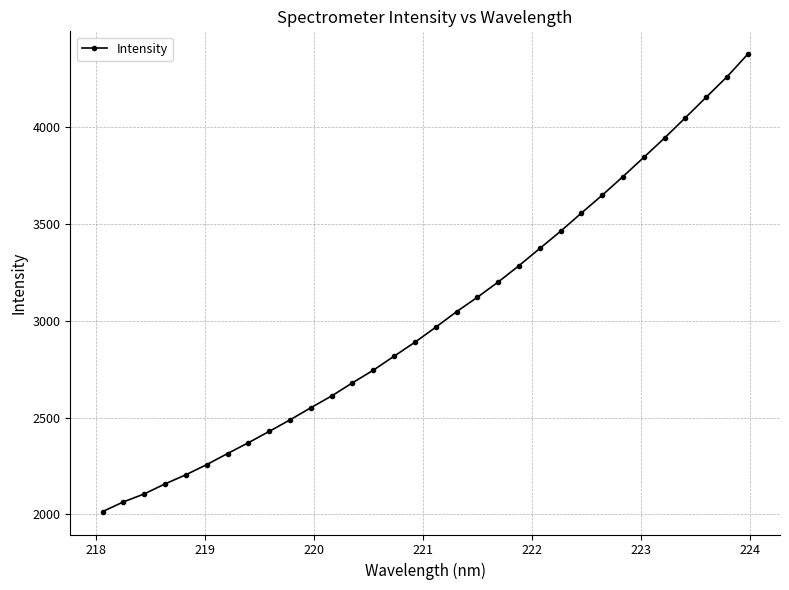

What is the difference between the second highest and minimum values?

2247.1